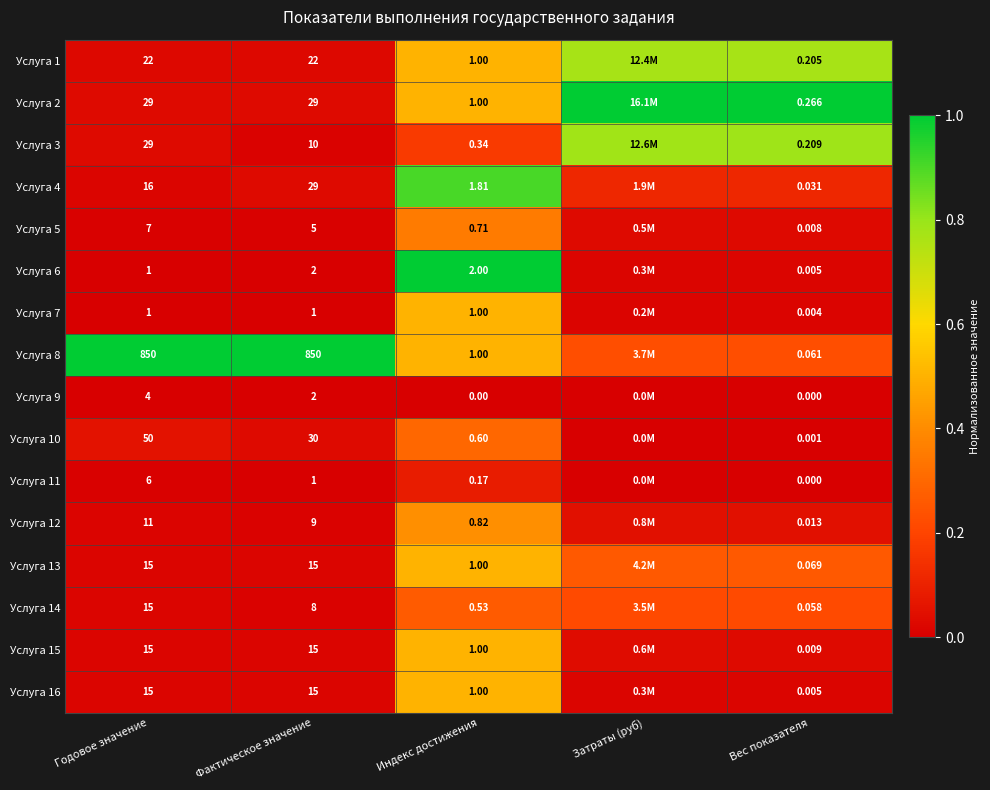

Is the value of Услуга 11 at Фактическое значение greater than the value of Услуга 13 at Вес показателя?

Yes